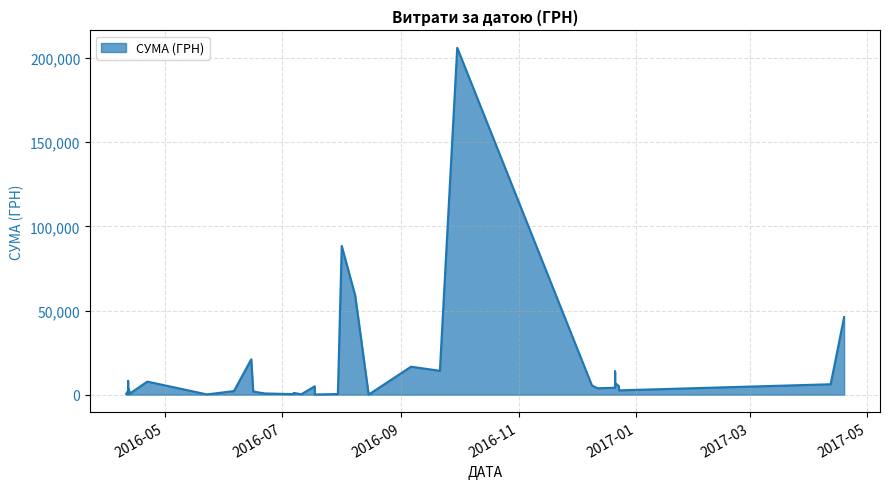

What is the smallest value displayed?

29.0